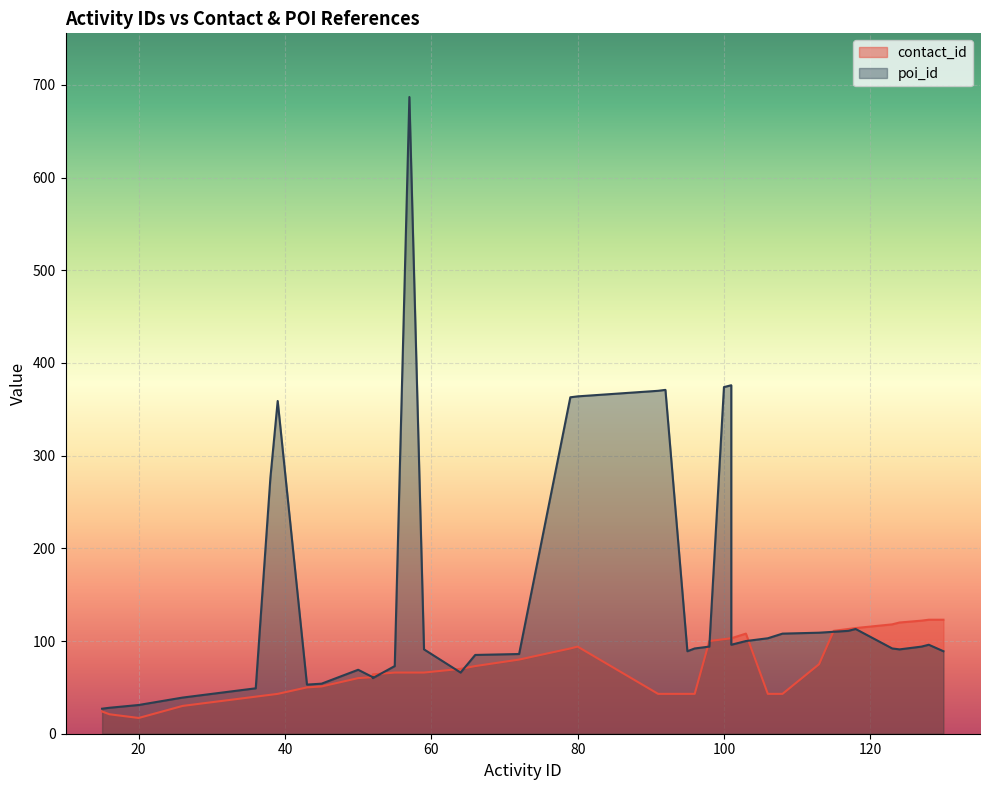

What is the sum of the poi_id values at 124 and 92?

462